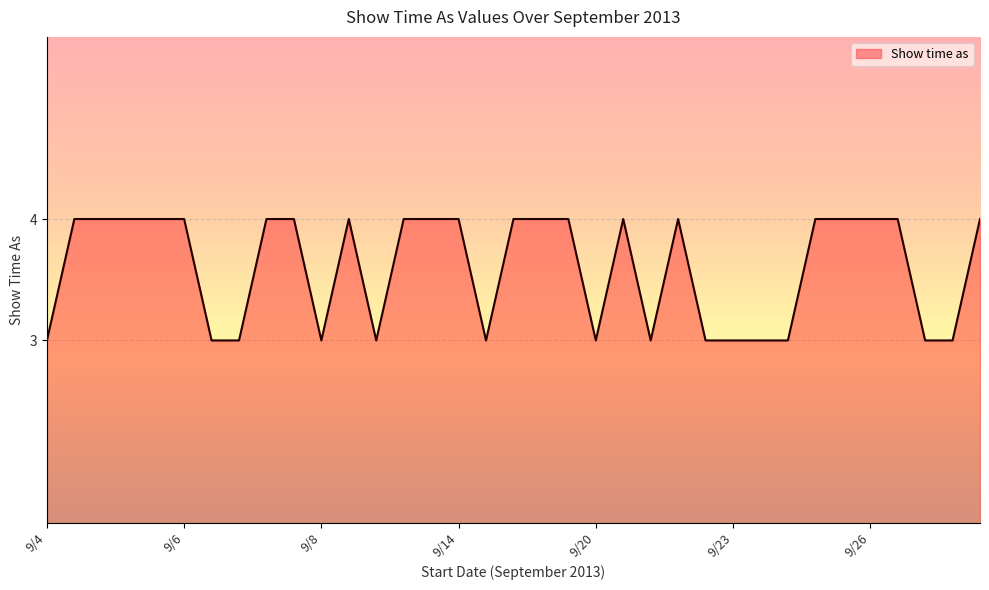

What is the smallest value displayed?

3